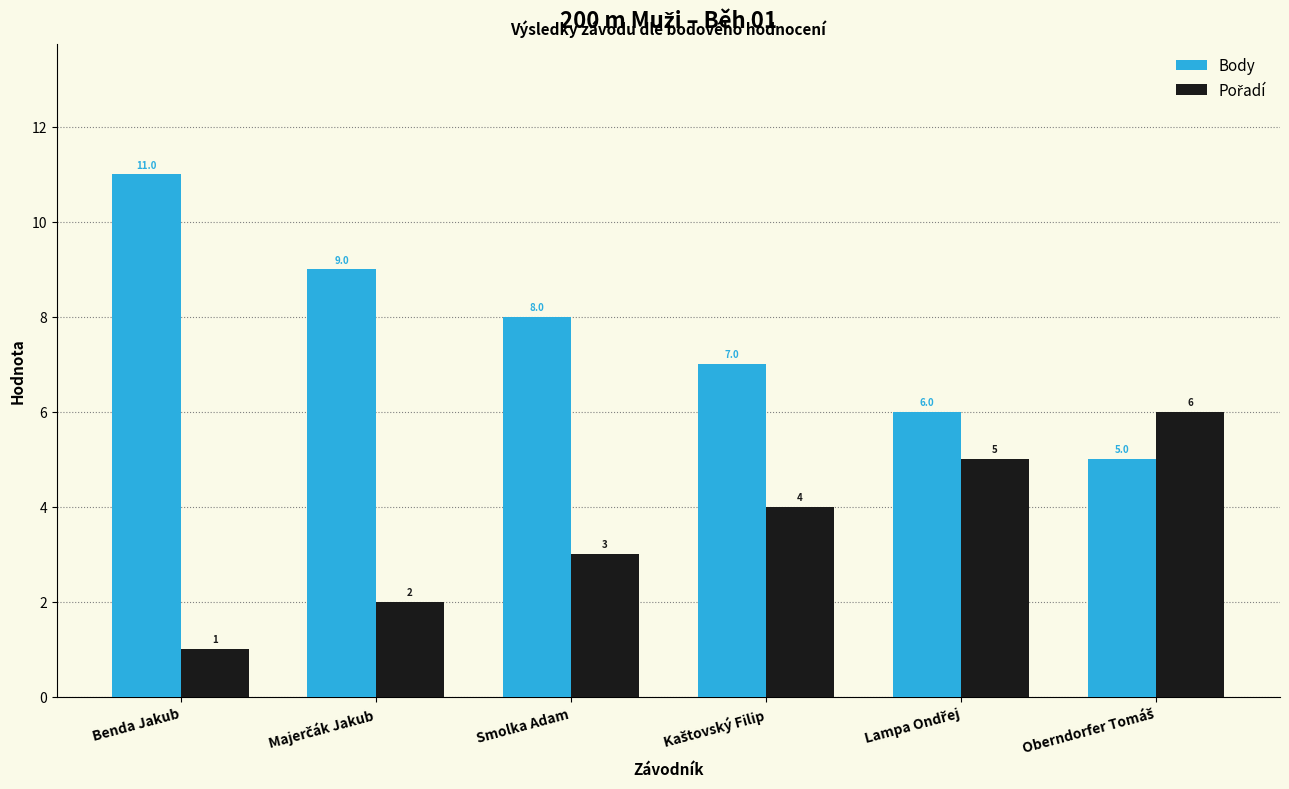

Count the Body values in the range 6 to 9.

4